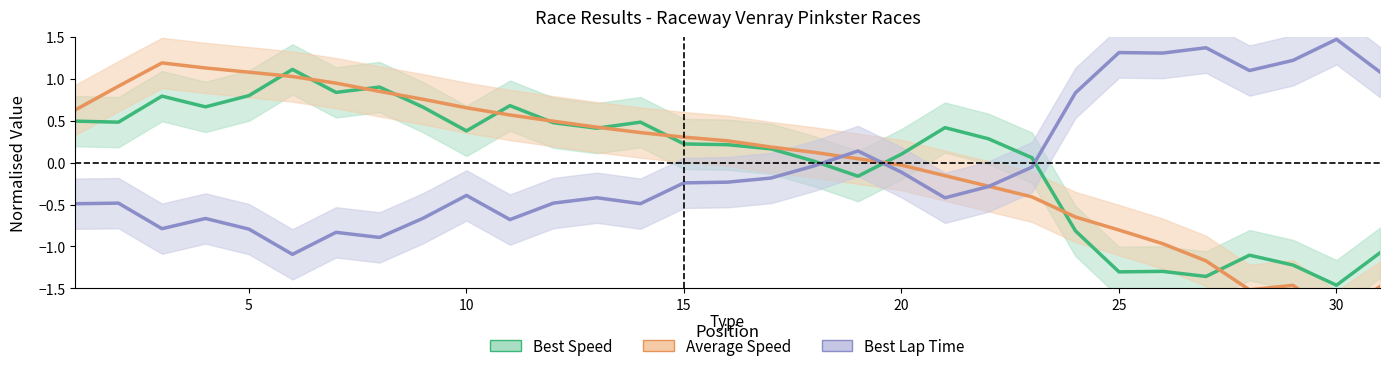

Which series has the widest spread of values?

Average Speed